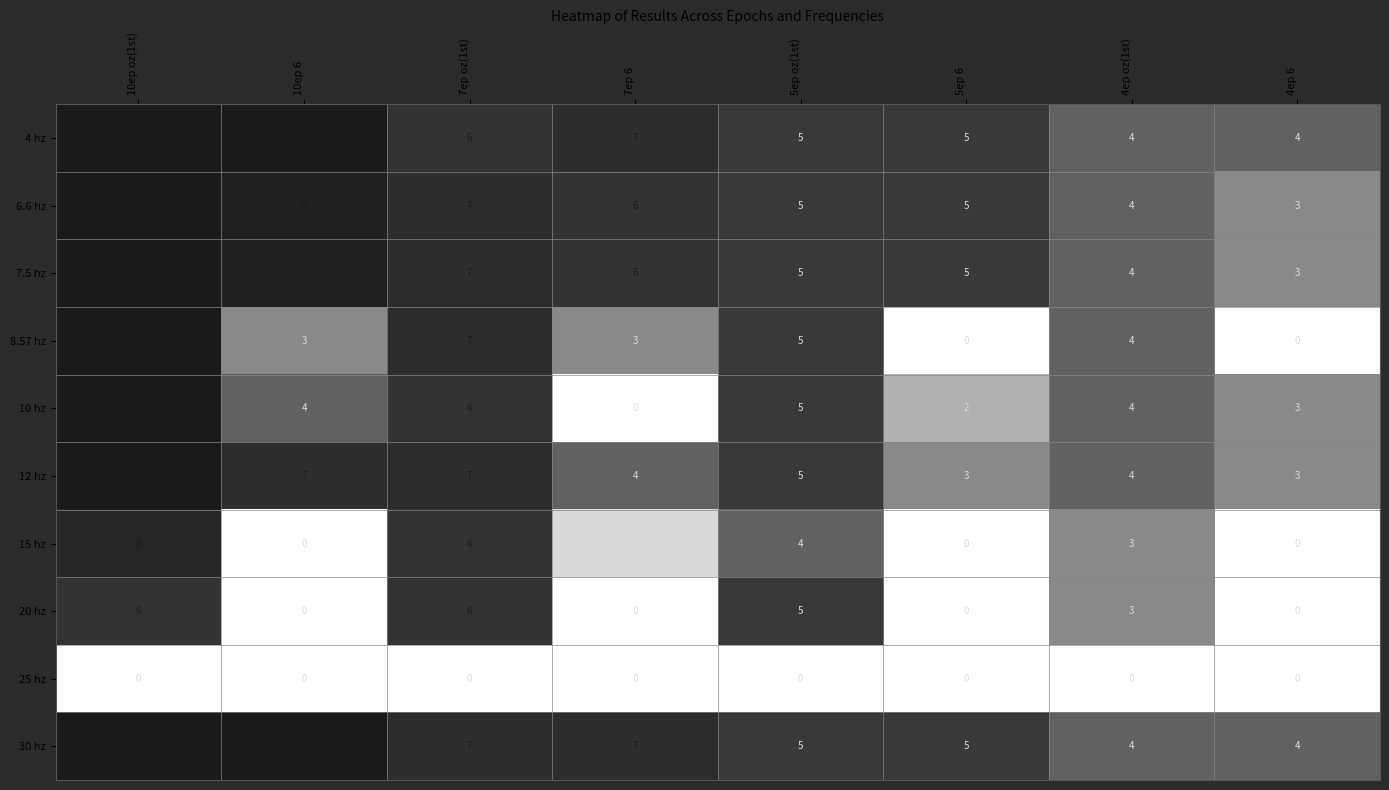

At which category is the sum across all series the highest?

10ep oz(1st)